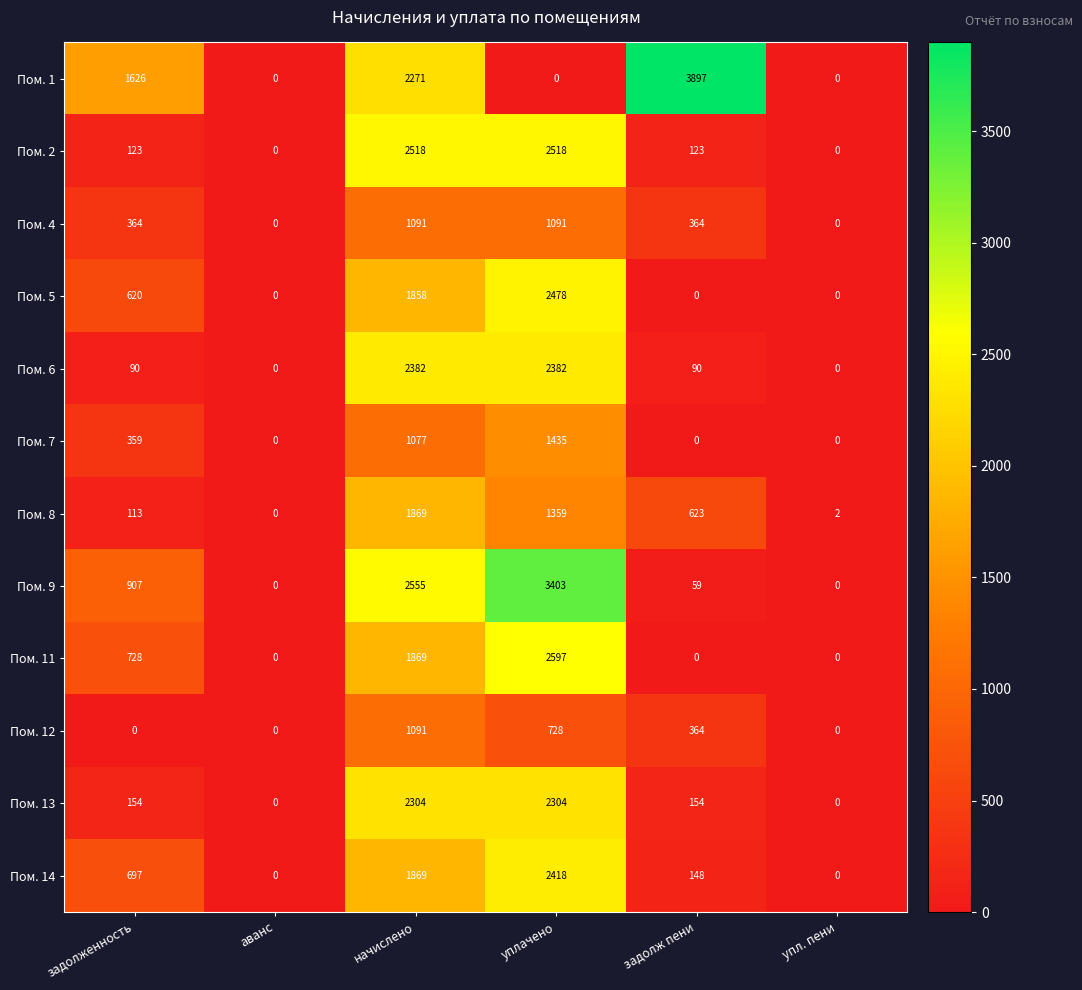

At how many categories does at least one series exceed 953?

4